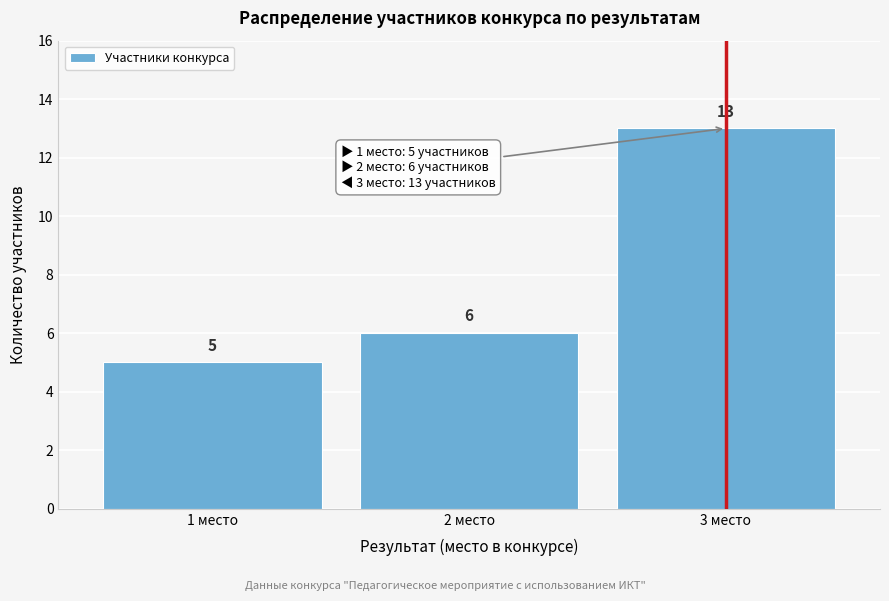

Reading left to right, what are all the values shown in this chart?

5	6	13